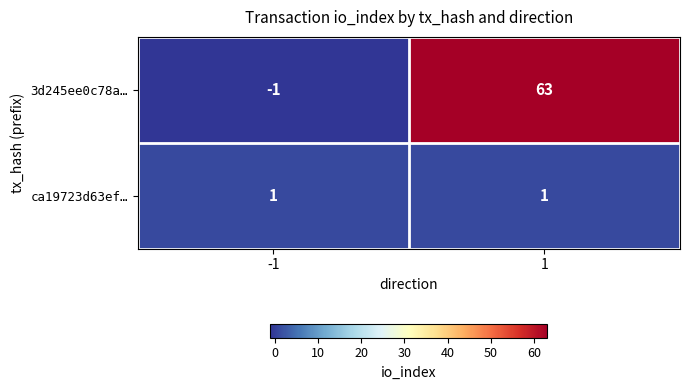

At how many categories does at least one series exceed 48?

1